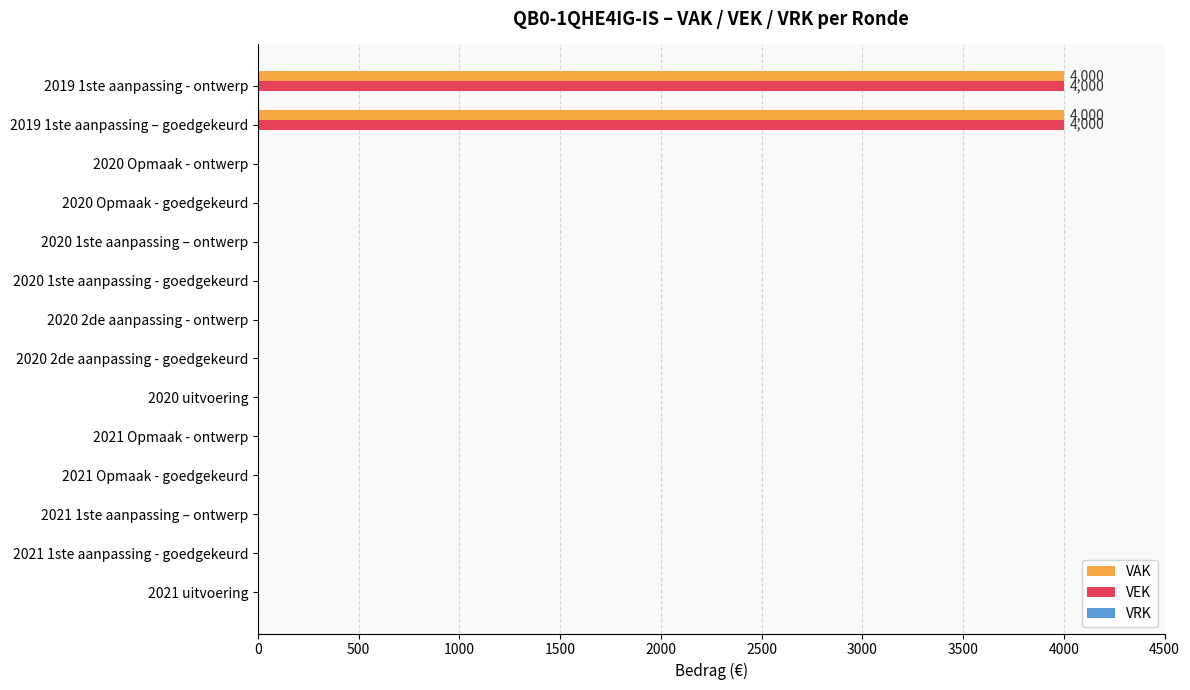

The VEK series shows 0 at 2021 Opmaak - goedgekeurd. True or false?

True